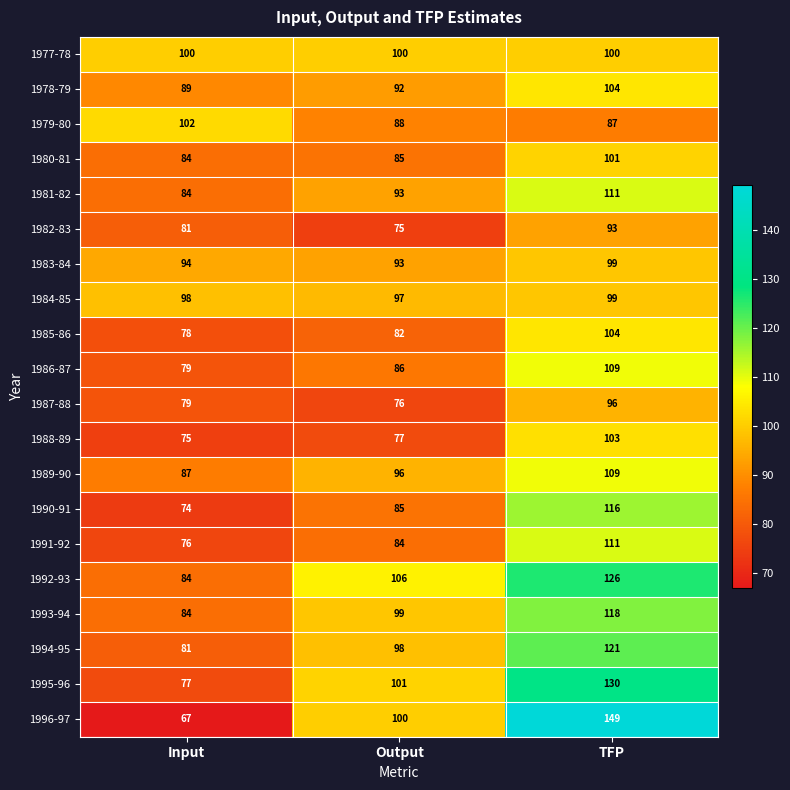

Which series has the largest range (max minus min)?

1996-97